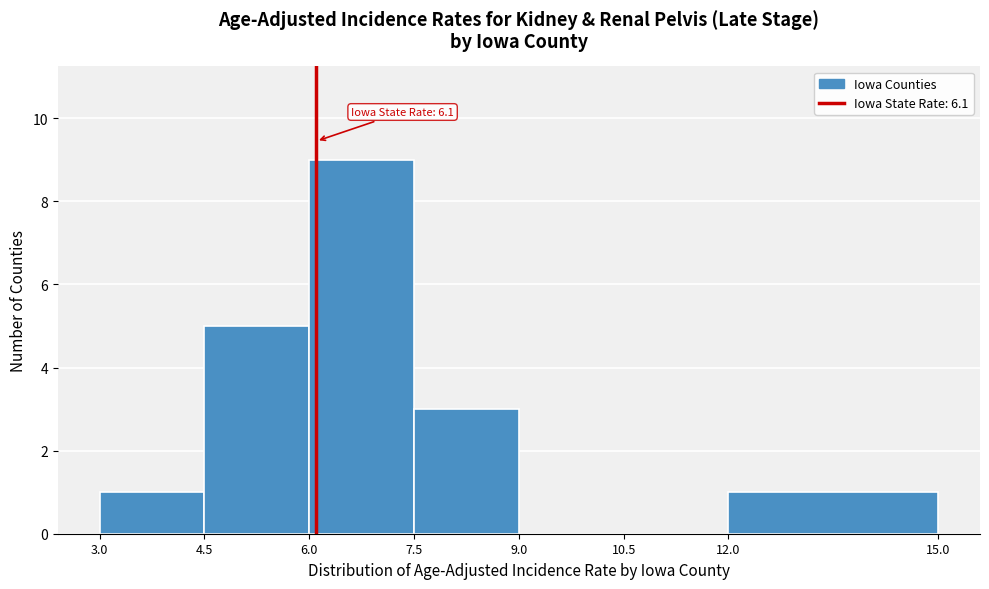

Which range on the x-axis has the tallest bar?

6.0 to 7.5